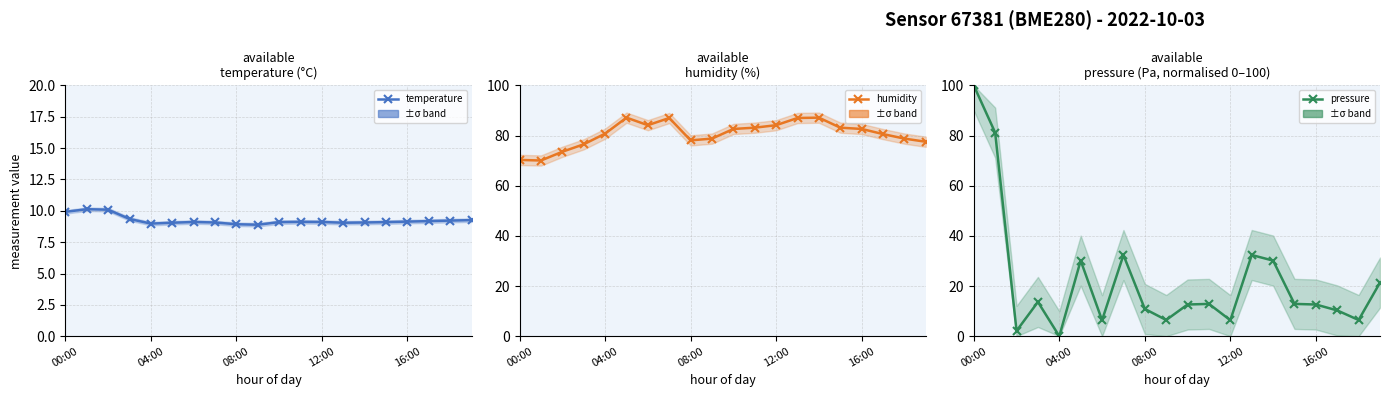

How many positive values does the pressure series have?

19